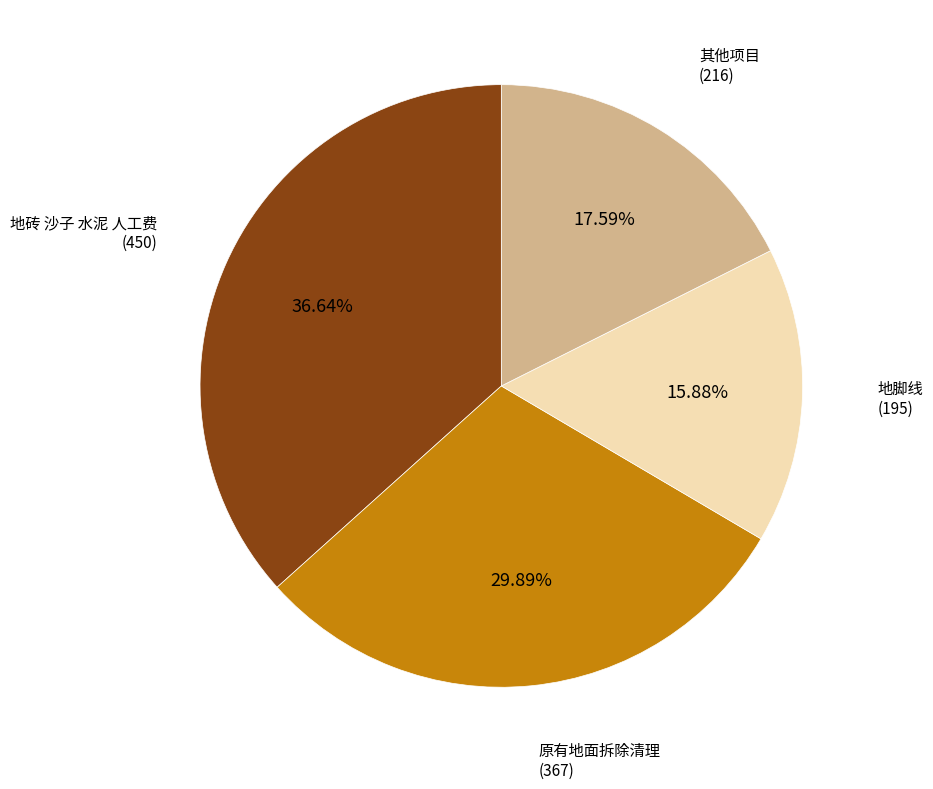

Is there a majority slice in this chart?

No